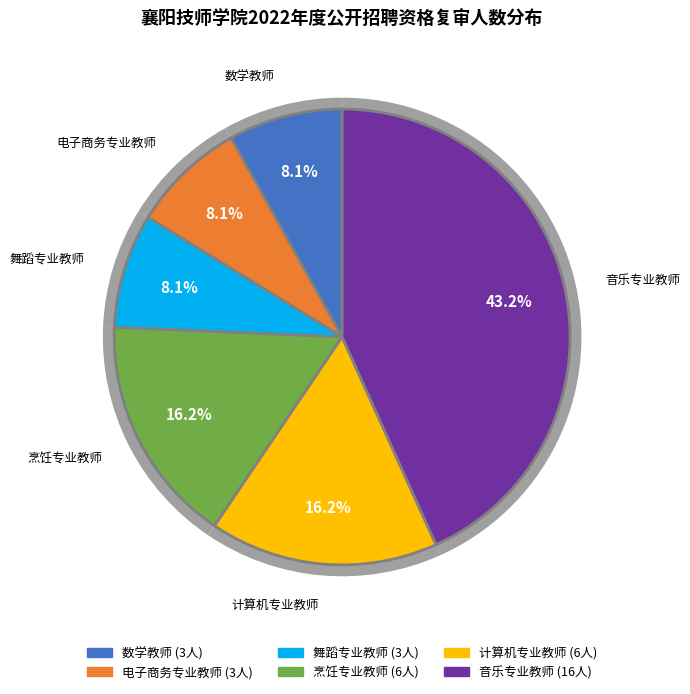

Is it true that 烹饪专业教师 is 10% of the pie?

False